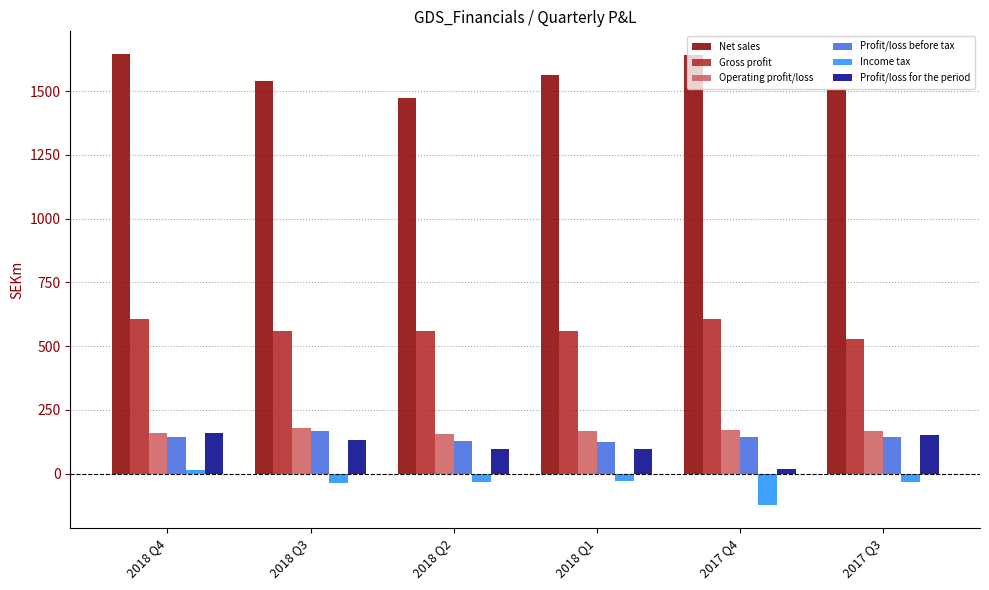

What is the label of the 1st bar from the left?

2018 Q4